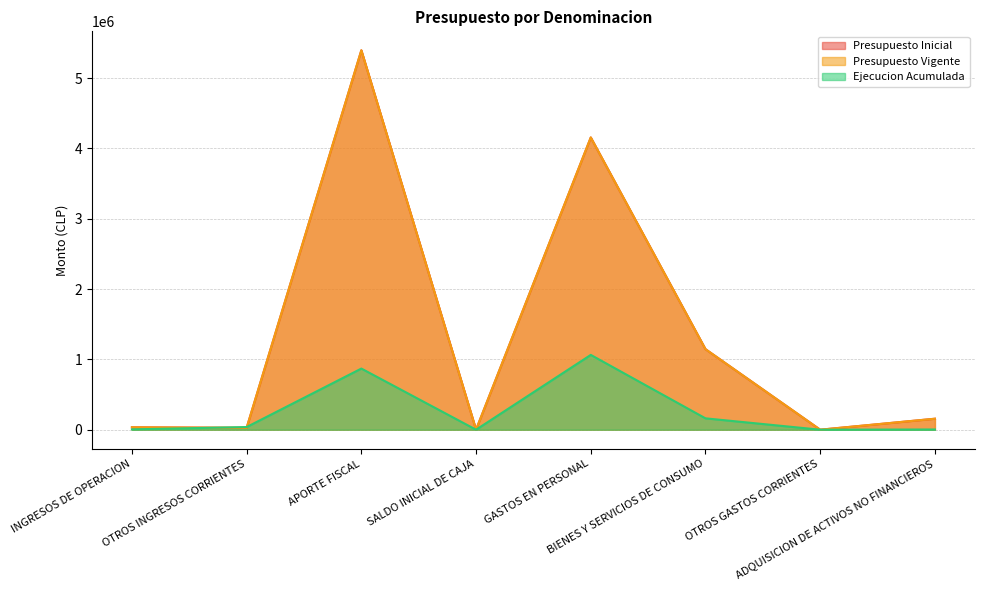

List the labels in order of Presupuesto Vigente value, largest first.

APORTE FISCAL, GASTOS EN PERSONAL, BIENES Y SERVICIOS DE CONSUMO, ADQUISICION DE ACTIVOS NO FINANCIEROS, INGRESOS DE OPERACION, OTROS INGRESOS CORRIENTES, SALDO INICIAL DE CAJA, OTROS GASTOS CORRIENTES